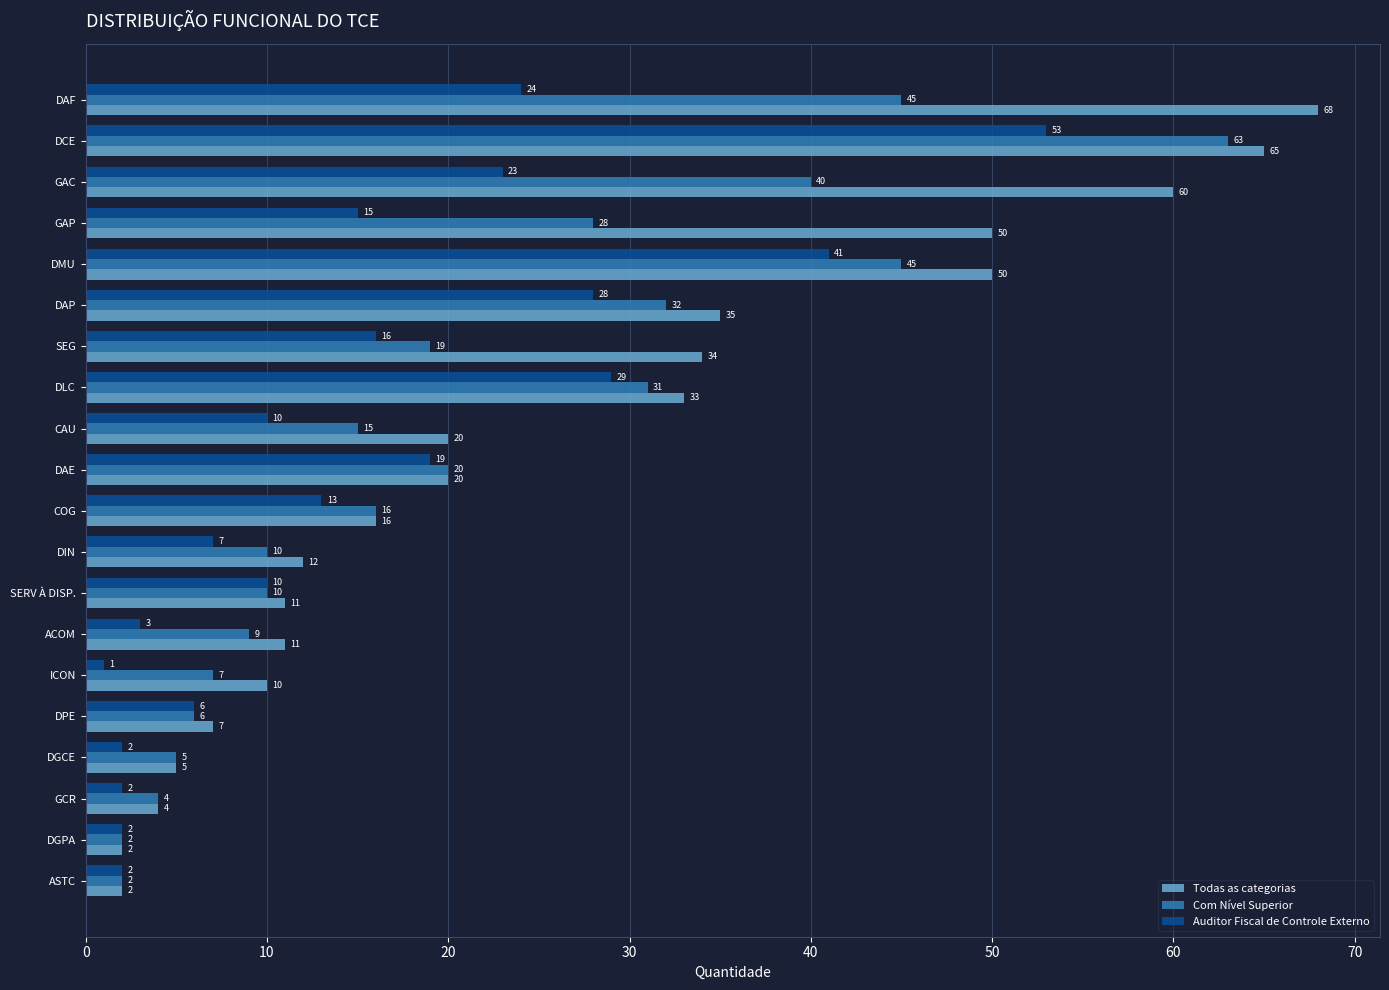

What is the total value across all series at GAC?

123